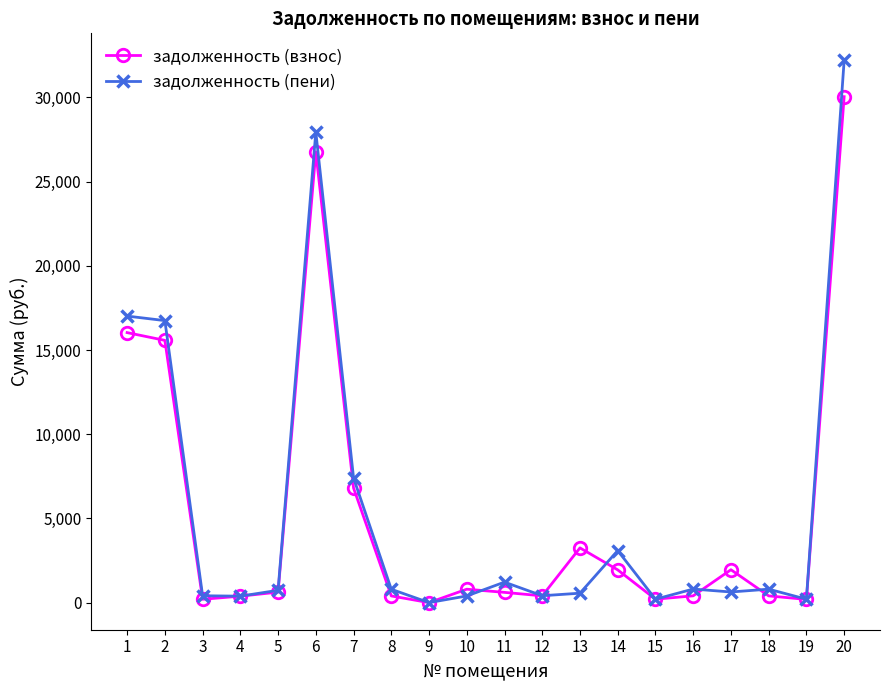

What is the spread (max minus min) of values at 11?

608.2